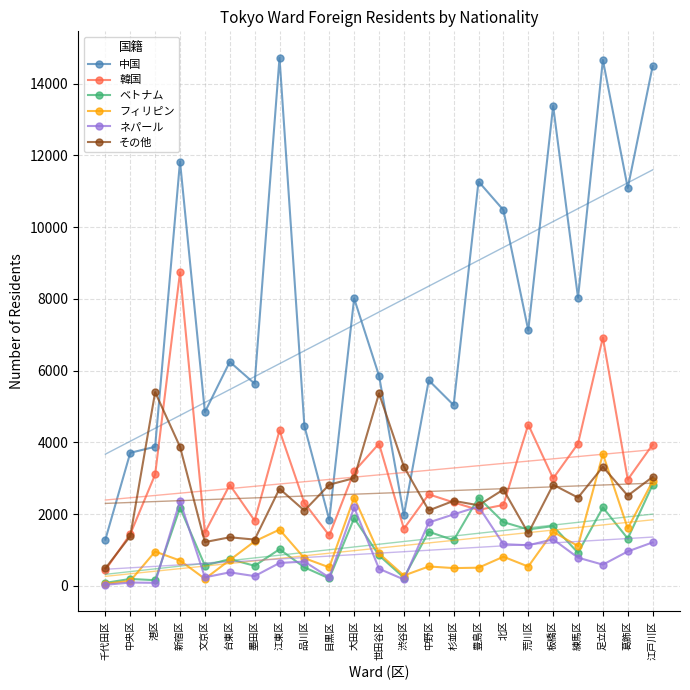

How many data points in ネパール are above 676?

11